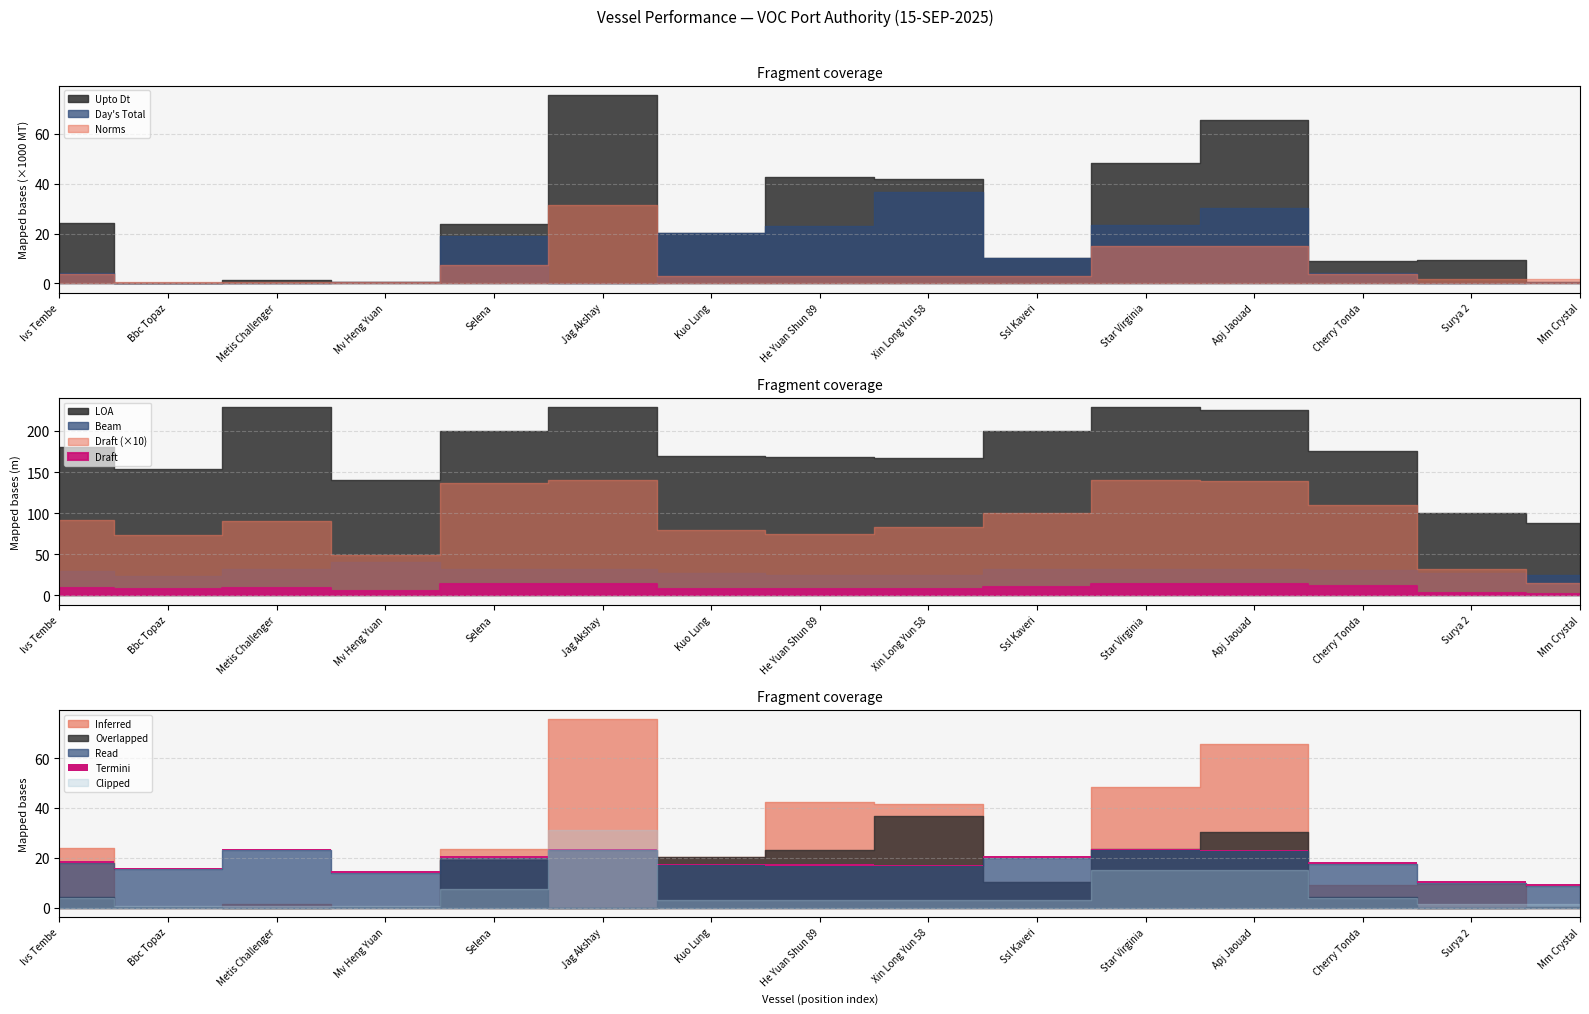

How many interior local peaks does the Draft series have?

3